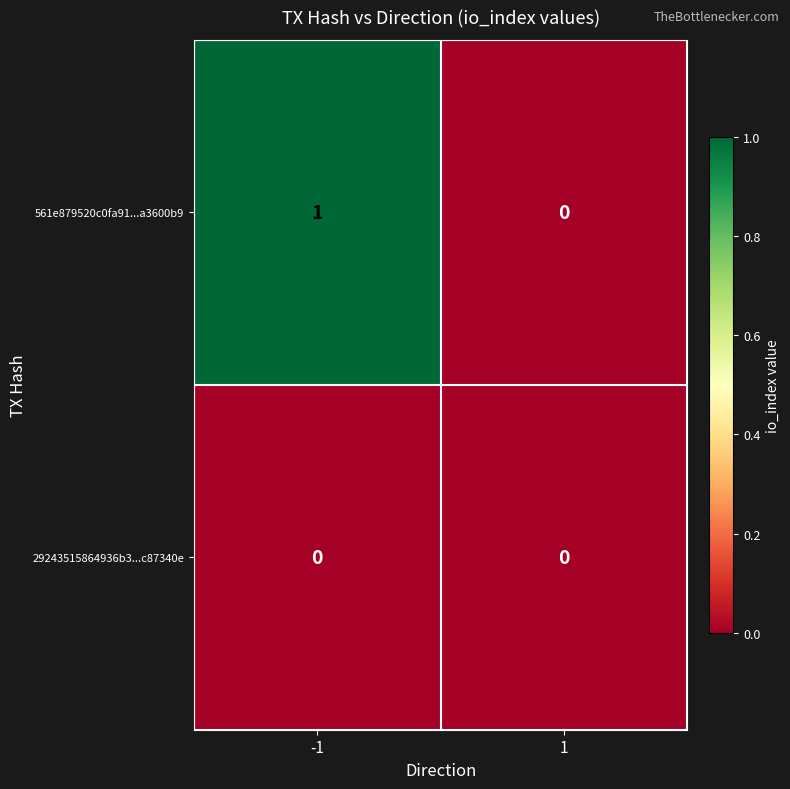

How many distinct data groups are displayed?

2